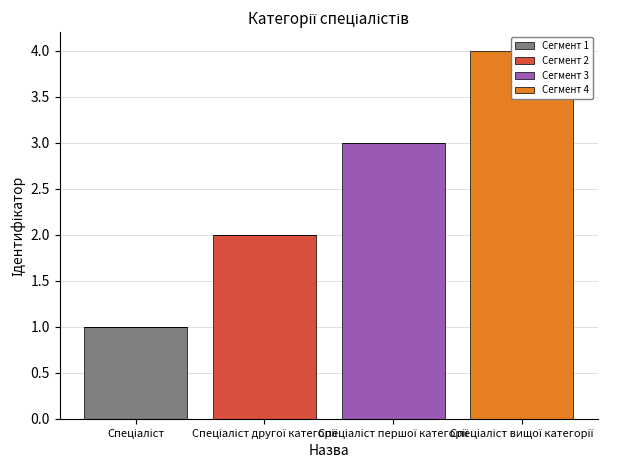

Which label corresponds to the smallest value in the chart?

Спеціаліст другої категорії